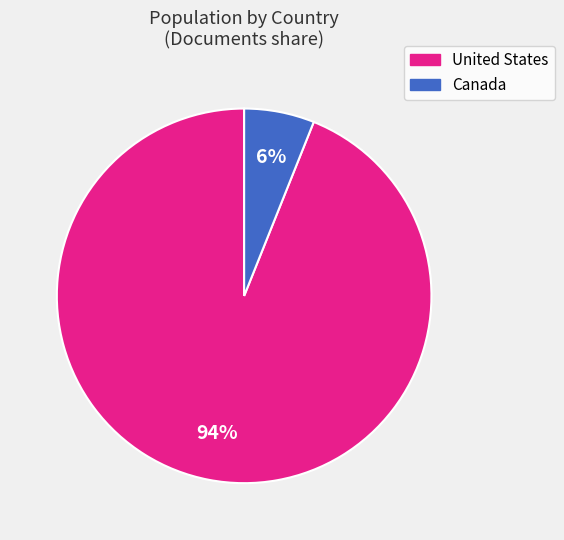

The Canada slice represents 13% of the pie. True or false?

False